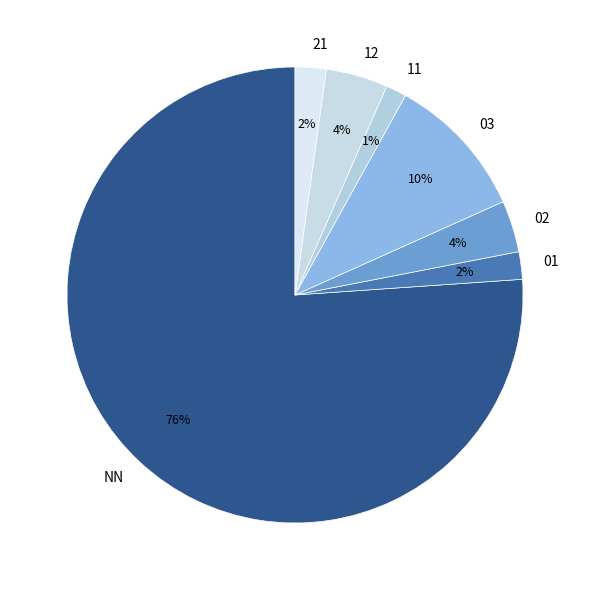

True or false: 12 accounts for 4% of the total.

True